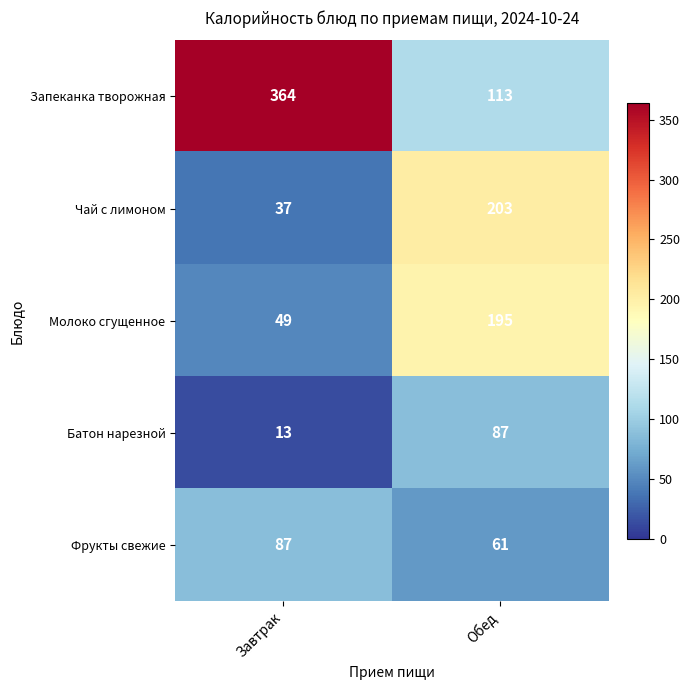

Reading left to right, what are all the values shown in this chart?

Запеканка творожная: 364	113
Чай с лимоном: 37	203
Молоко сгущенное: 49	195
Батон нарезной: 13	87
Фрукты свежие: 87	61